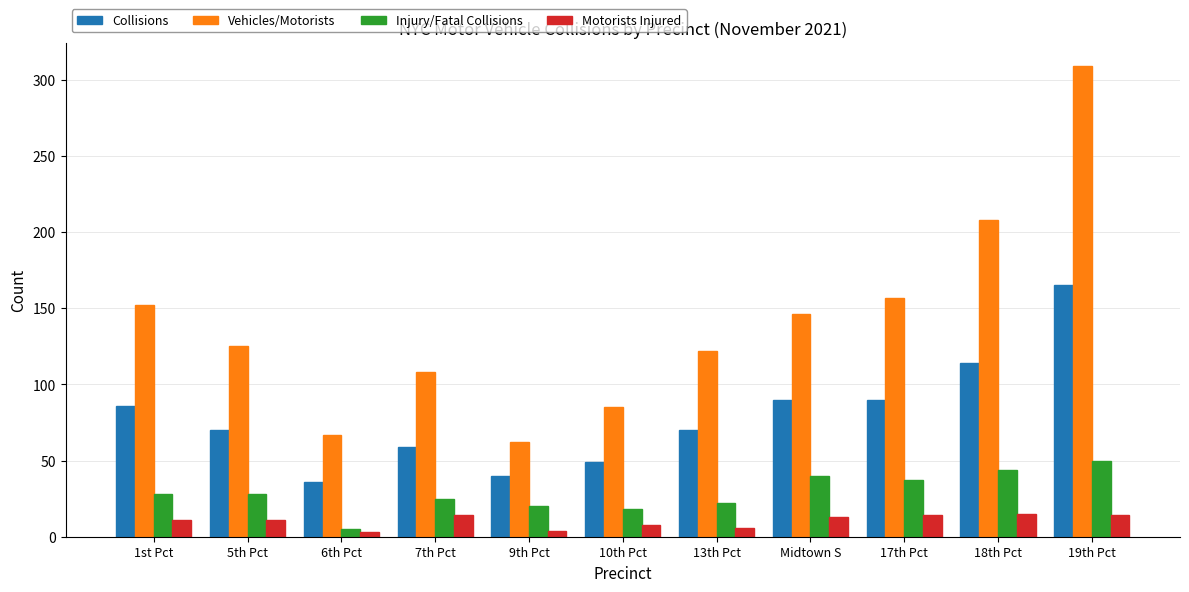

What is the sum of all Motorists Injured values?

113